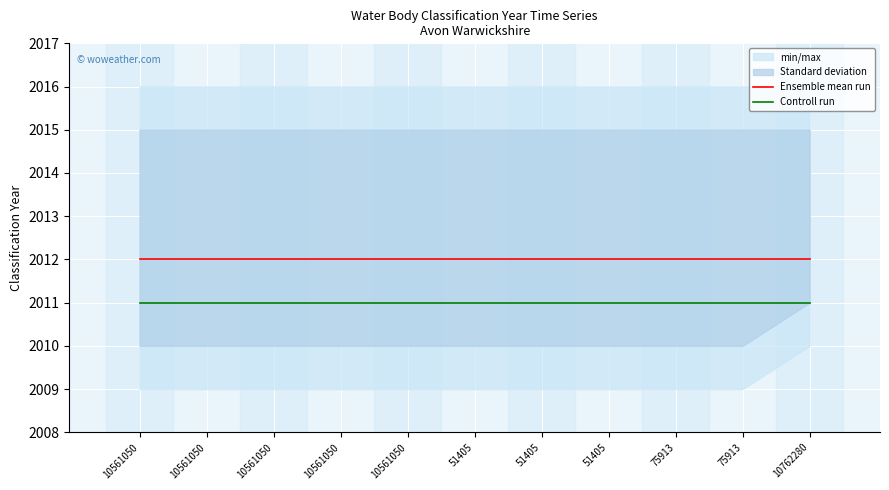

Is the value of Ensemble mean run at 51405 greater than the value of Controll run at 75913?

Yes